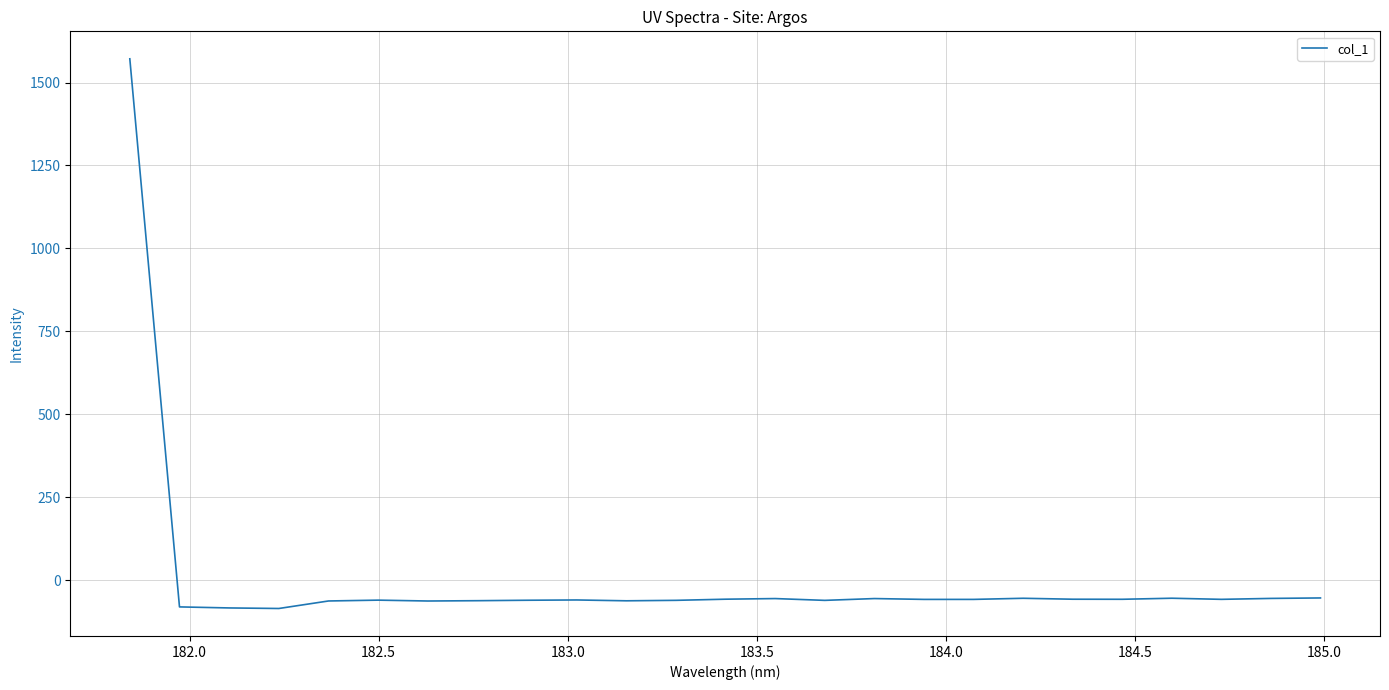

What is the difference between the maximum and minimum values?

1657.6